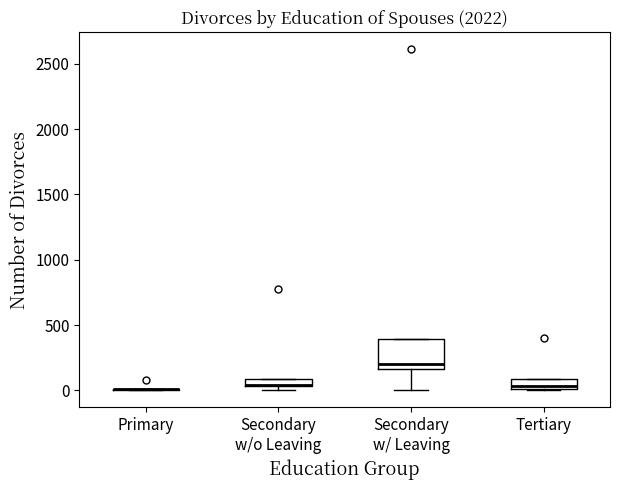

Where does the median line of the box for Secondary w/ Leaving sit on the y-axis? The values are not printed on the chart, so give them approximately, as read against the axis.

200